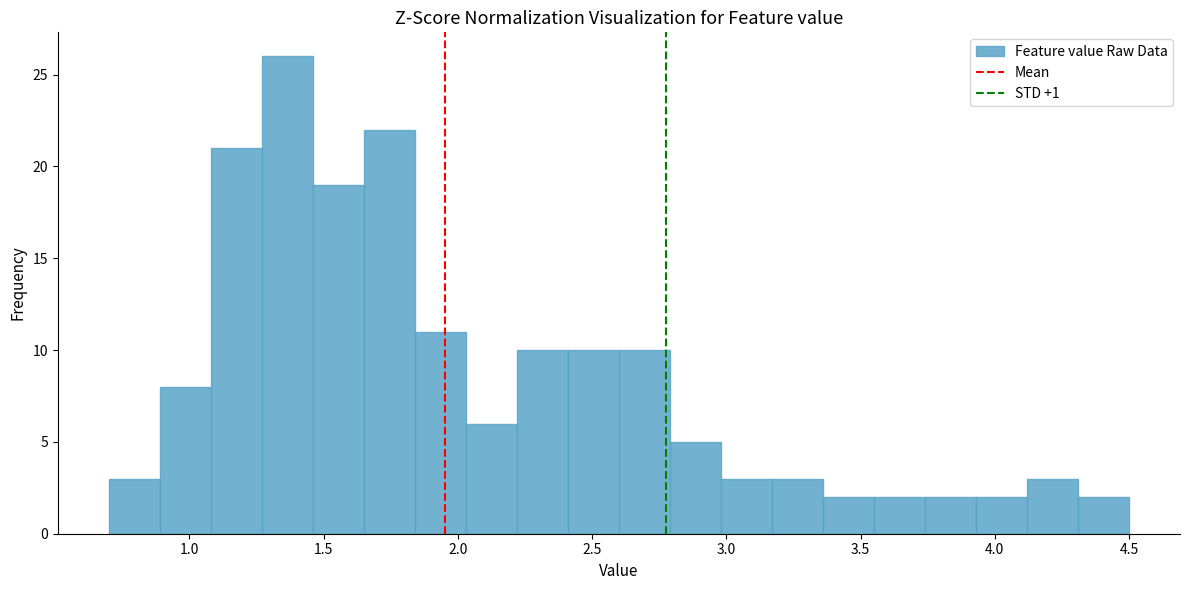

Read against the x-axis, roughly where is the centre of the tallest bar?

1.35